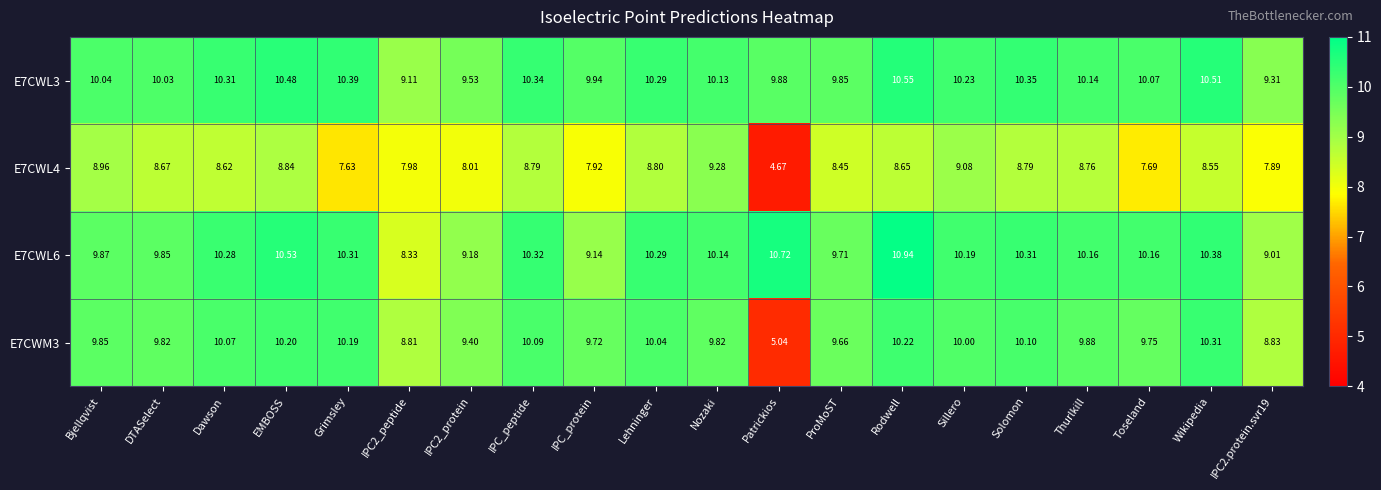

At which category is the sum across all series the highest?

Rodwell